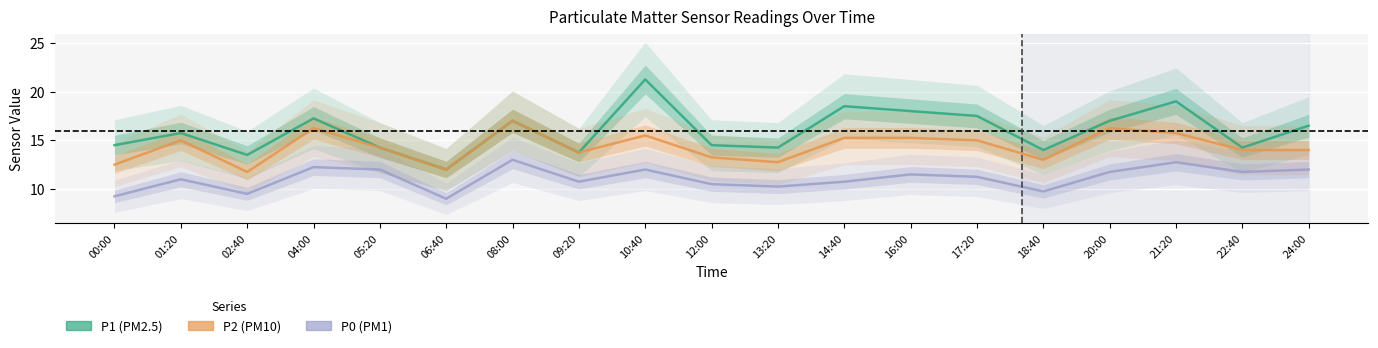

At which label does P1 first exceed 15?

01:20